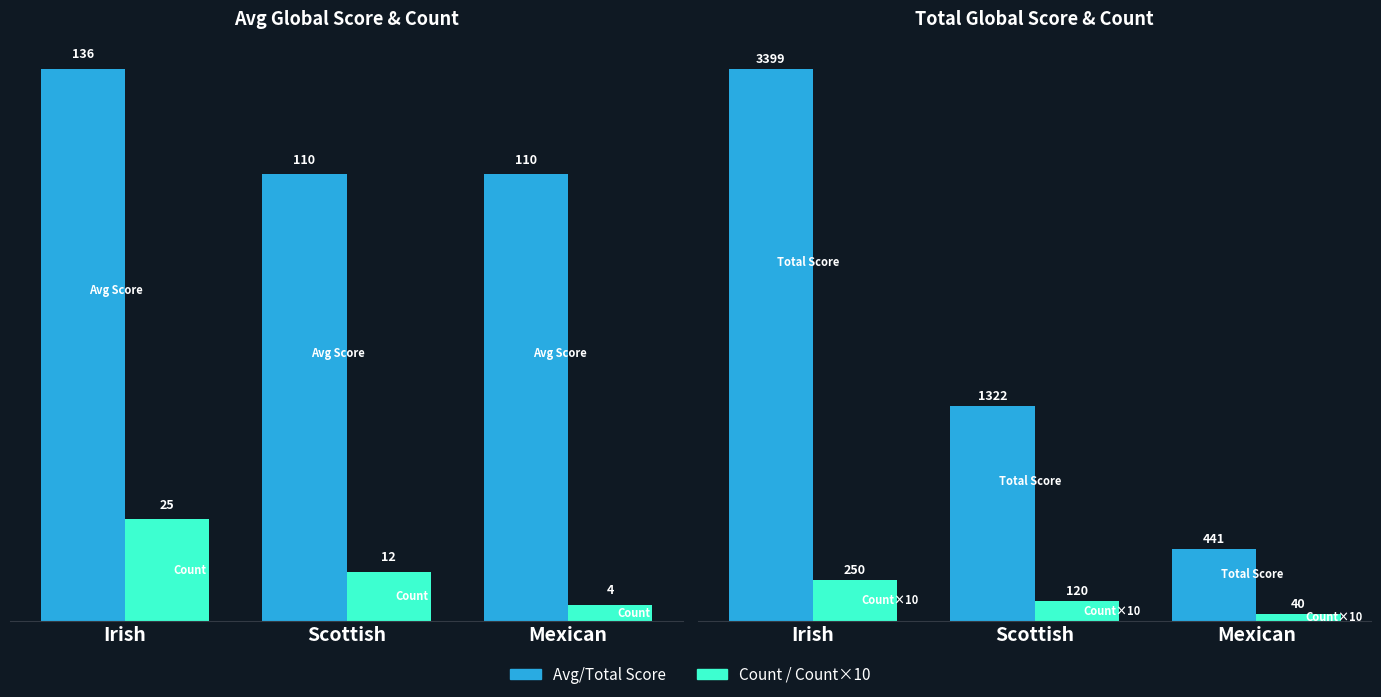

Is it true that Avg Global Score equals 110 at Scottish?

True